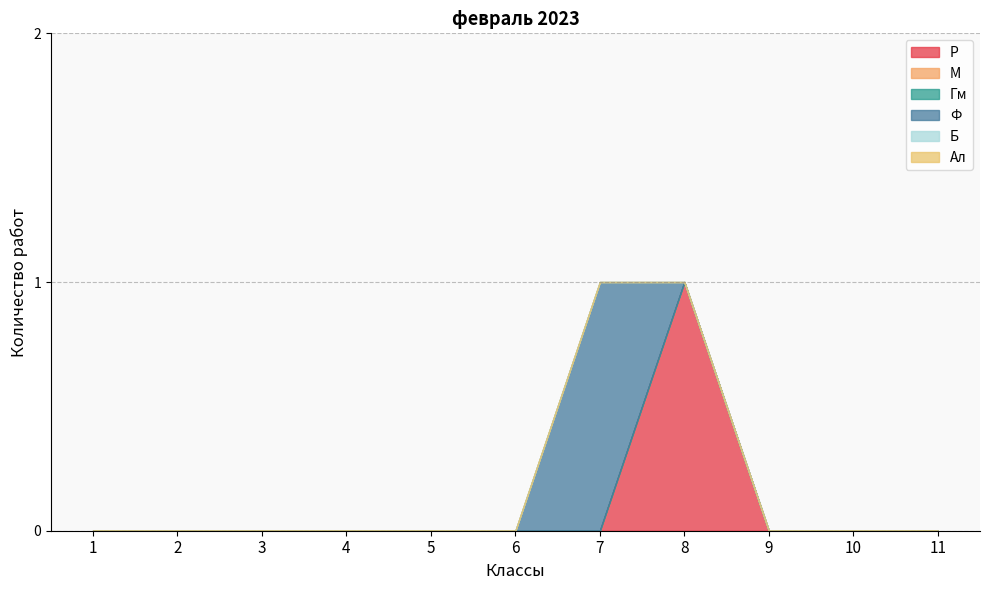

What are all the series names shown in the legend?

Р, М, Гм, Ф, Б, Ал